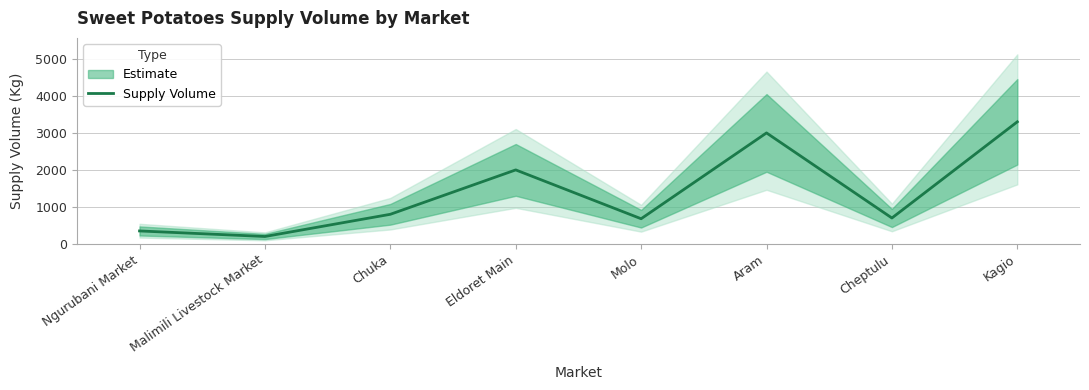

True or false: the data shows 3300 at Kagio.

True